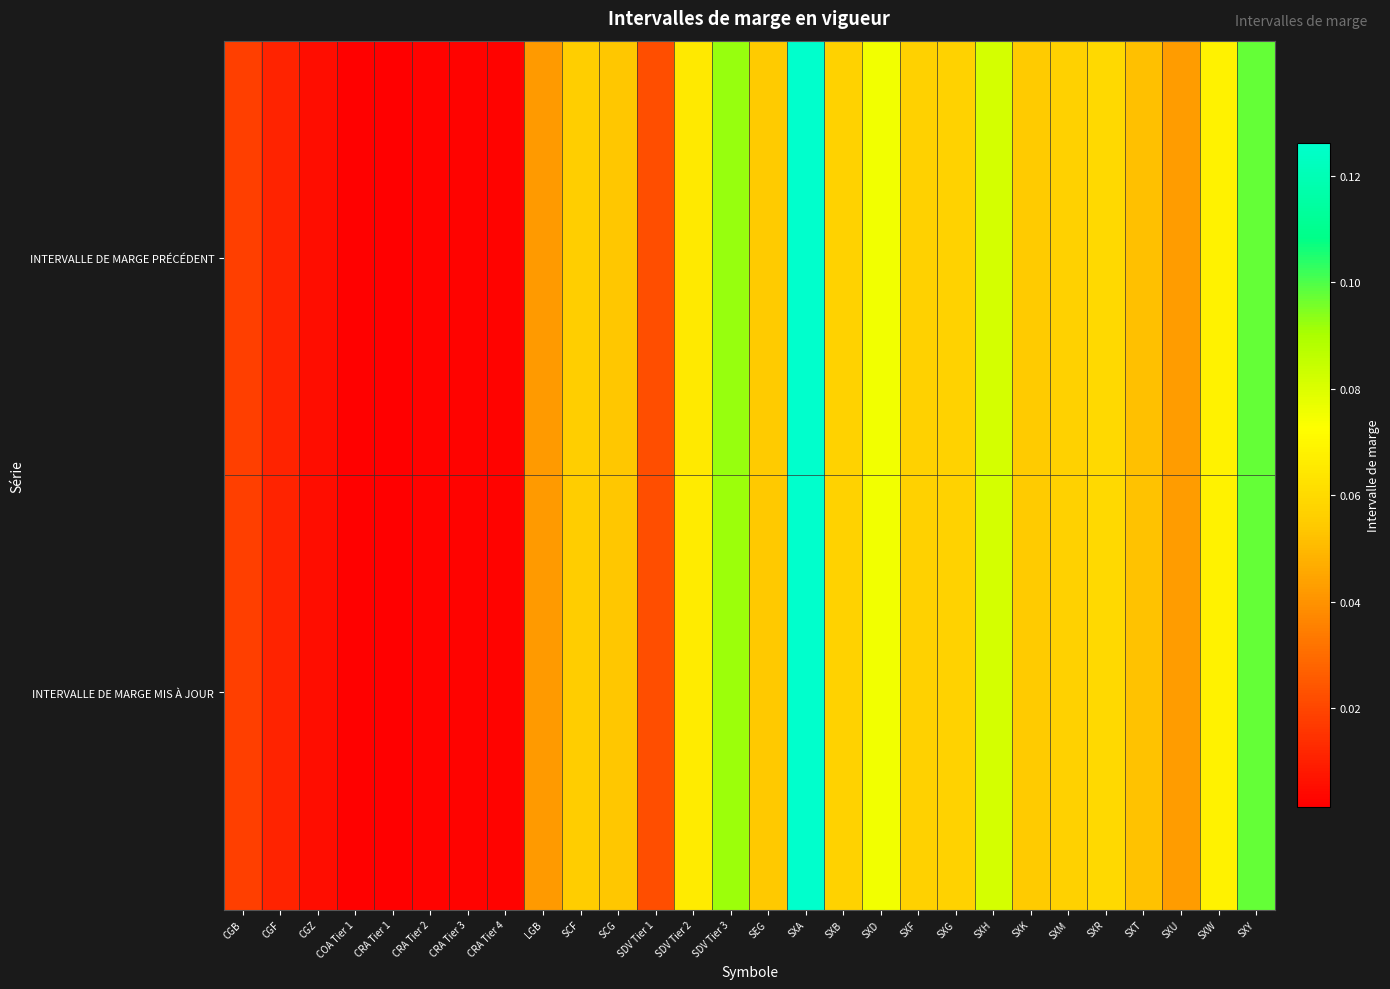

Reading left to right, extract all data points from this chart.

INTERVALLE DE MARGE PRÉCÉDENT: CGB=0.0	CGF=0.0	CGZ=0.0	COA Tier 1=0.0	CRA Tier 1=0.0	CRA Tier 2=0.0	CRA Tier 3=0.0	CRA Tier 4=0.0	LGB=0.0	SCF=0.1	SCG=0.1	SDV Tier 1=0.0	SDV Tier 2=0.1	SDV Tier 3=0.1	SEG=0.1	SXA=0.1	SXB=0.1	SXD=0.1	SXF=0.1	SXG=0.1	SXH=0.1	SXK=0.1	SXM=0.1	SXR=0.1	SXT=0.1	SXU=0.0	SXW=0.1	SXY=0.1
INTERVALLE DE MARGE MIS À JOUR: CGB=0.0	CGF=0.0	CGZ=0.0	COA Tier 1=0.0	CRA Tier 1=0.0	CRA Tier 2=0.0	CRA Tier 3=0.0	CRA Tier 4=0.0	LGB=0.0	SCF=0.1	SCG=0.1	SDV Tier 1=0.0	SDV Tier 2=0.1	SDV Tier 3=0.1	SEG=0.1	SXA=0.1	SXB=0.1	SXD=0.1	SXF=0.1	SXG=0.1	SXH=0.1	SXK=0.1	SXM=0.1	SXR=0.1	SXT=0.1	SXU=0.0	SXW=0.1	SXY=0.1